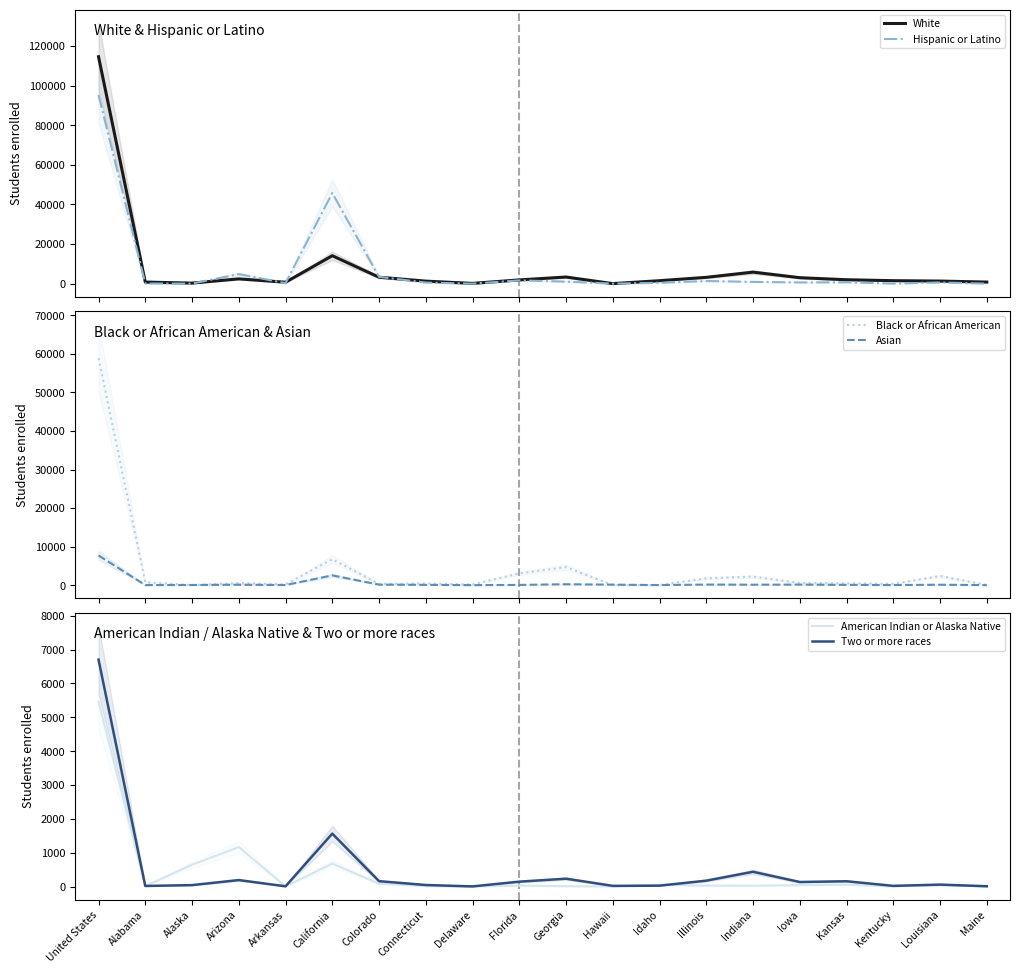

Reading left to right, transcribe all the data shown in this chart.

White: United States=114531	Alabama=828	Alaska=293	Arizona=2436	Arkansas=740	California=14126	Colorado=3275	Connecticut=1295	Delaware=155	Florida=1920	Georgia=3366	Hawaii=43	Idaho=1522	Illinois=3207	Indiana=5841	Iowa=3026	Kansas=1992	Kentucky=1524	Louisiana=1330	Maine=830
Hispanic or Latino: United States=95249	Alabama=76	Alaska=50	Arizona=4845	Arkansas=268	California=45761	Colorado=3468	Connecticut=569	Delaware=17	Florida=1668	Georgia=1042	Hawaii=38	Idaho=454	Illinois=1363	Indiana=921	Iowa=632	Kansas=713	Kentucky=55	Louisiana=632	Maine=24
Black or African American: United States=58885	Alabama=747	Alaska=31	Arizona=536	Arkansas=213	California=6728	Colorado=333	Connecticut=420	Delaware=177	Florida=3043	Georgia=4676	Hawaii=8	Idaho=34	Illinois=1772	Indiana=2215	Iowa=557	Kansas=476	Kentucky=330	Louisiana=2375	Maine=55
Asian: United States=7703	Alabama=14	Alaska=38	Arizona=108	Arkansas=23	California=2532	Colorado=131	Connecticut=68	Delaware=4	Florida=59	Georgia=235	Hawaii=123	Idaho=21	Illinois=146	Indiana=112	Iowa=137	Kansas=67	Kentucky=22	Louisiana=105	Maine=8
American Indian or Alaska Native: United States=5465	Alabama=14	Alaska=645	Arizona=1167	Arkansas=4	California=679	Colorado=84	Connecticut=13	Delaware=0	Florida=31	Georgia=10	Hawaii=2	Idaho=55	Illinois=27	Indiana=27	Iowa=41	Kansas=57	Kentucky=3	Louisiana=39	Maine=7
Two or more races: United States=6705	Alabama=18	Alaska=43	Arizona=192	Arkansas=8	California=1564	Colorado=160	Connecticut=46	Delaware=5	Florida=145	Georgia=233	Hawaii=21	Idaho=27	Illinois=175	Indiana=437	Iowa=135	Kansas=157	Kentucky=21	Louisiana=58	Maine=10